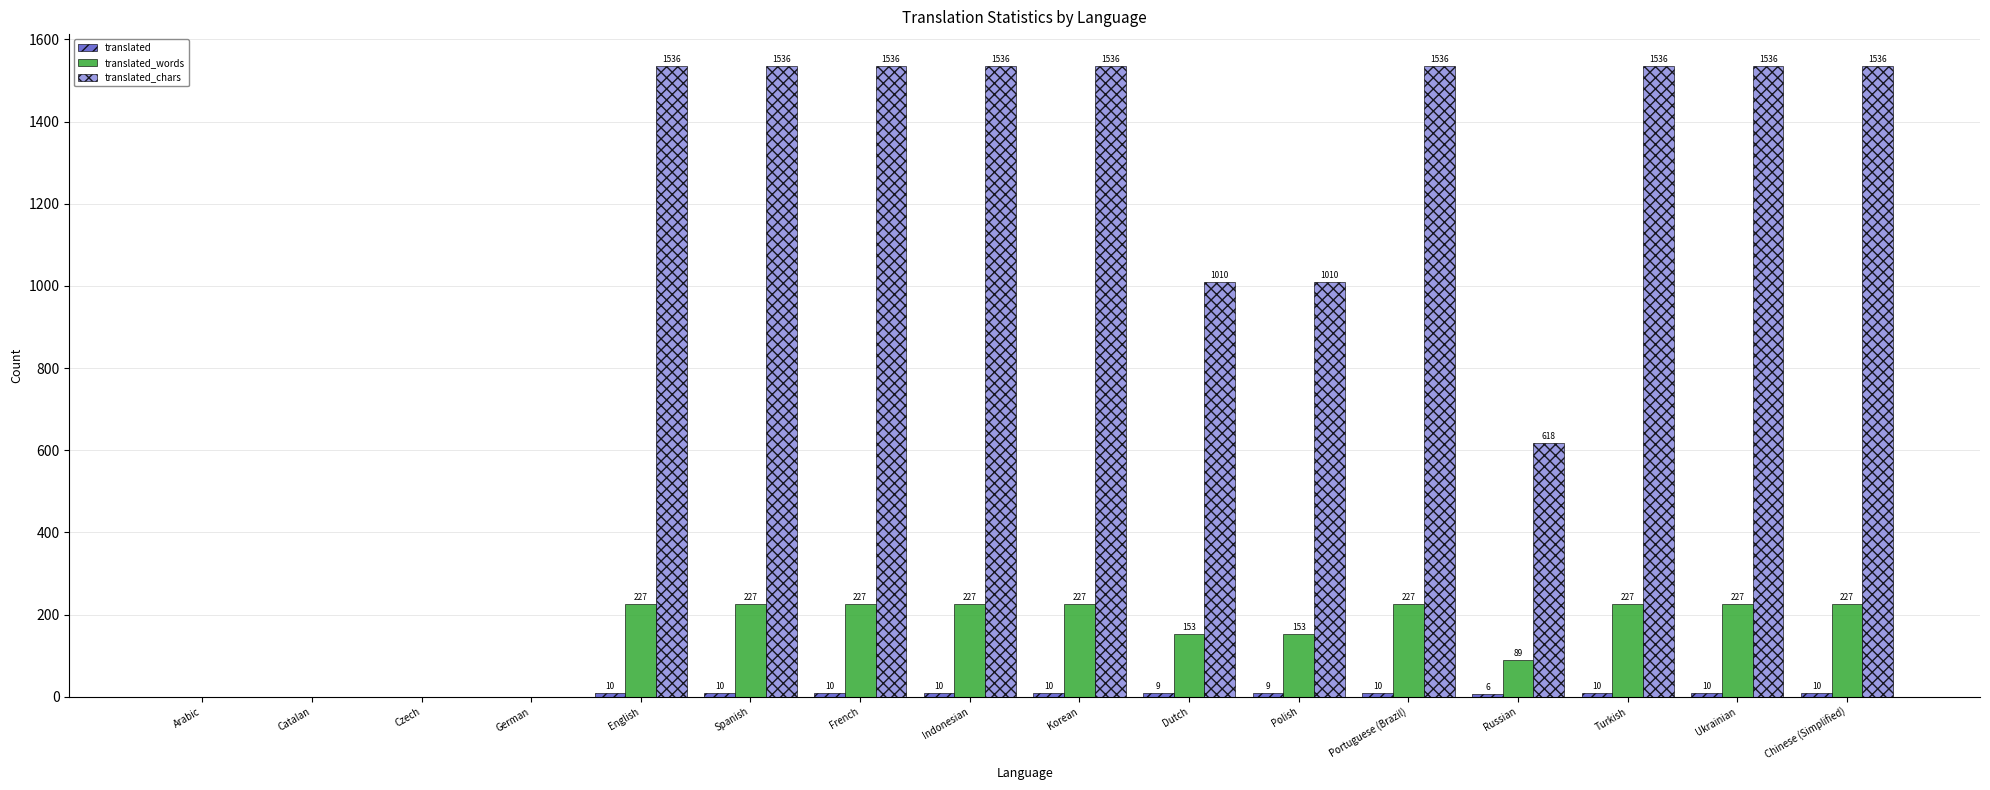

Are the bars horizontal?

No